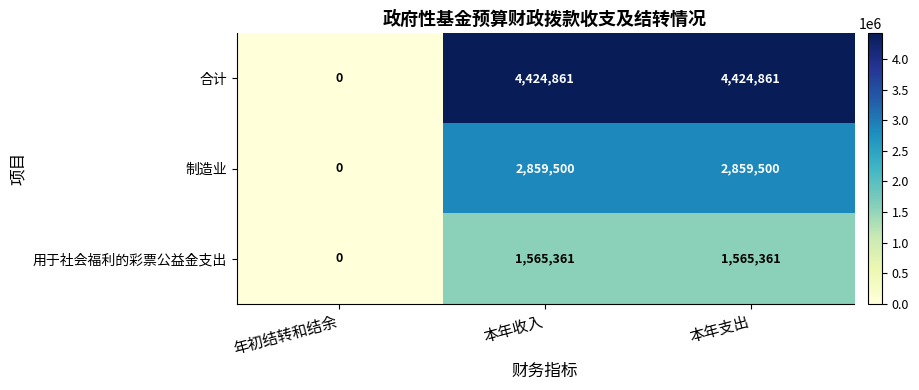

Which series has the widest spread of values?

合计